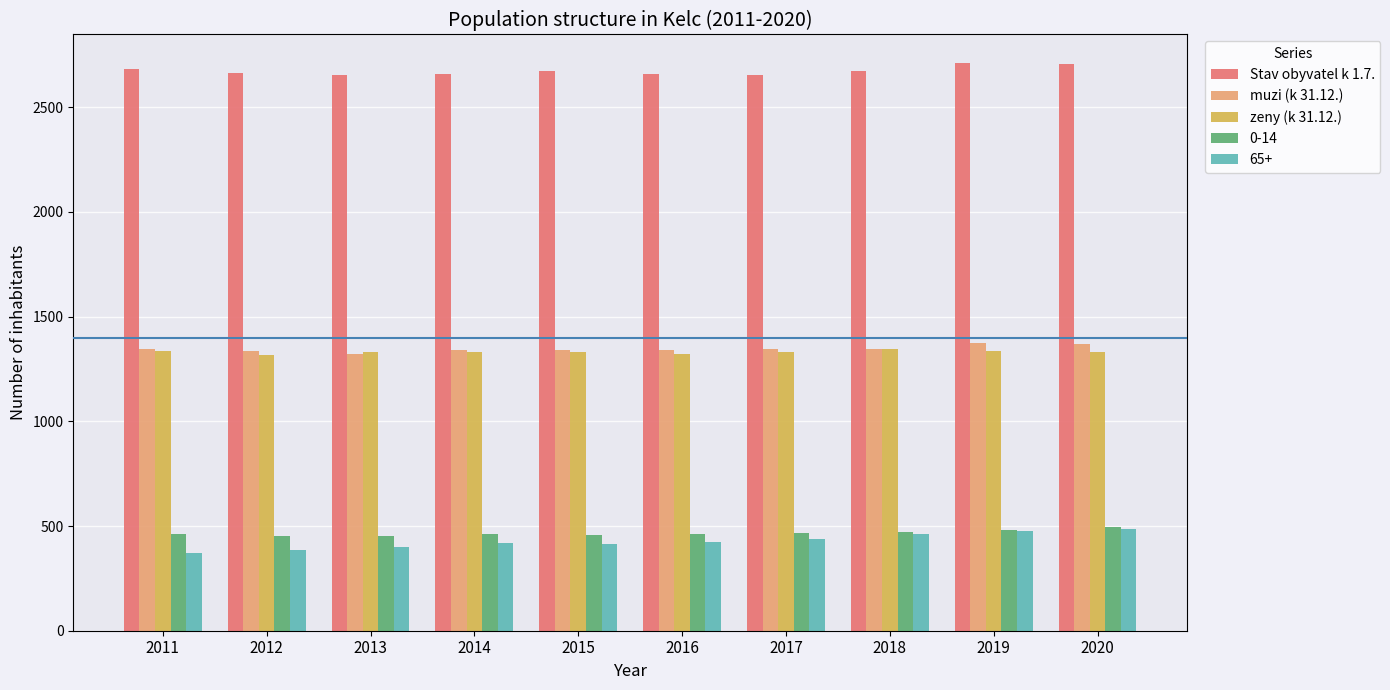

What is the difference between the highest and lowest values at 2019?

2235